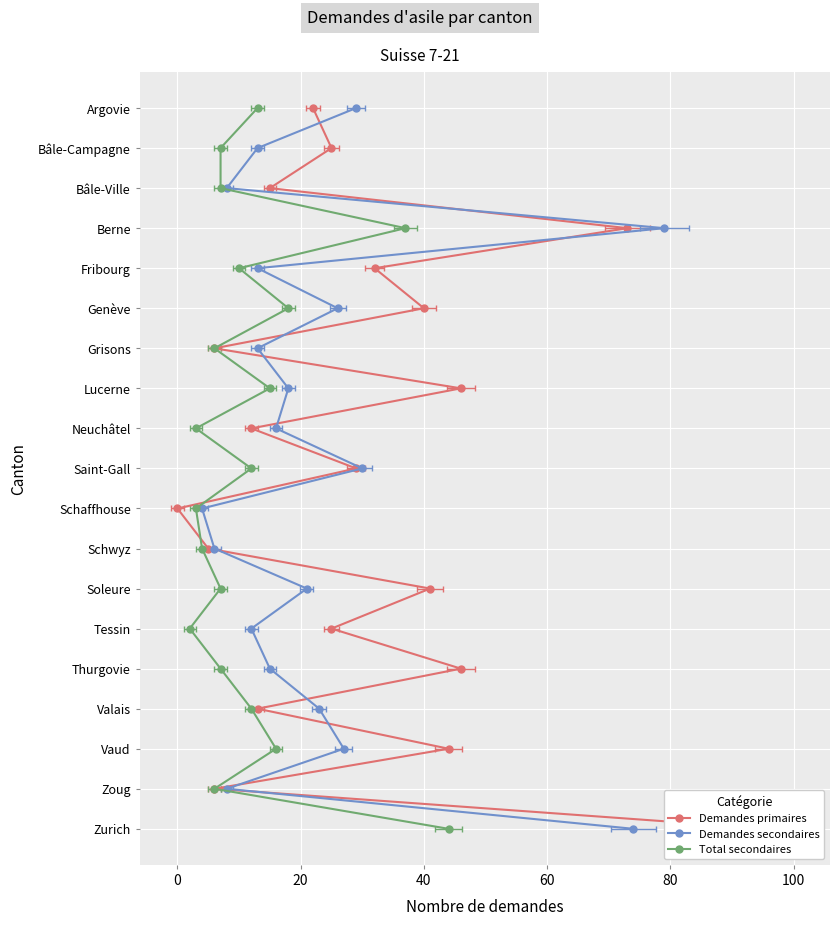

True or false: Demandes primaires and Demandes secondaires cross at least once.

False